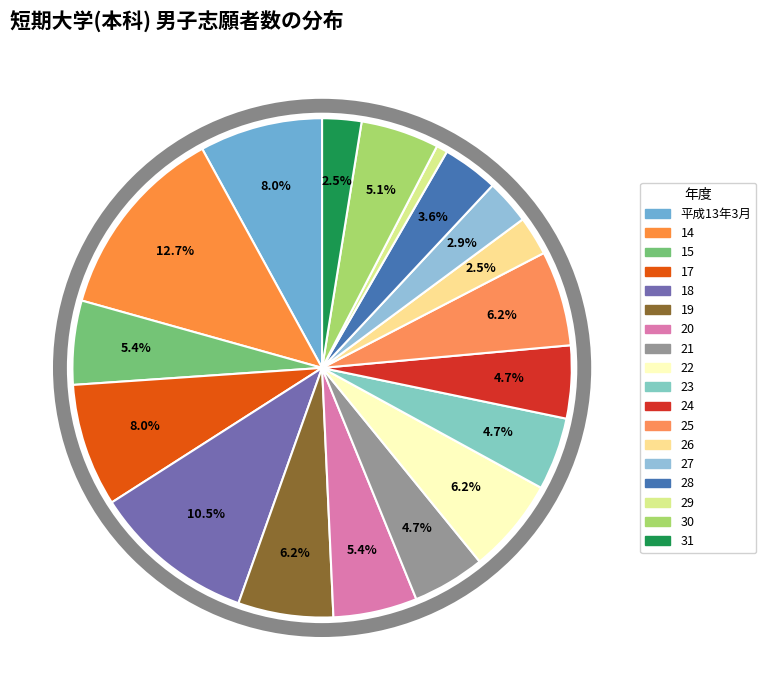

To the nearest percent, what portion does 19 represent?

6%